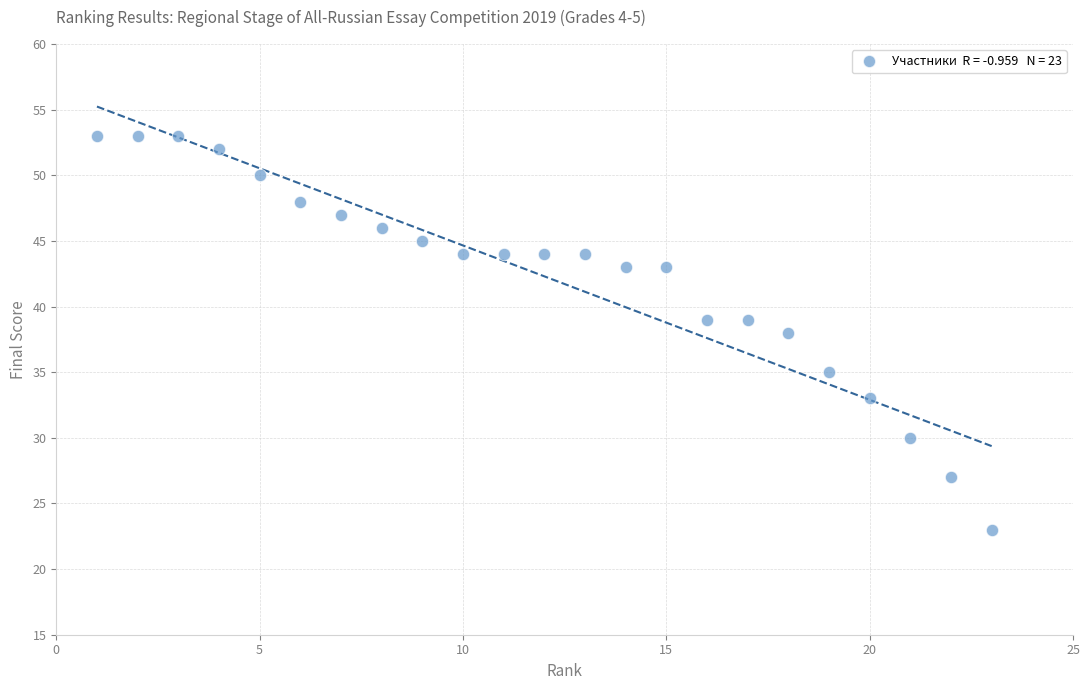

What is the range of X values (max minus min)?

22